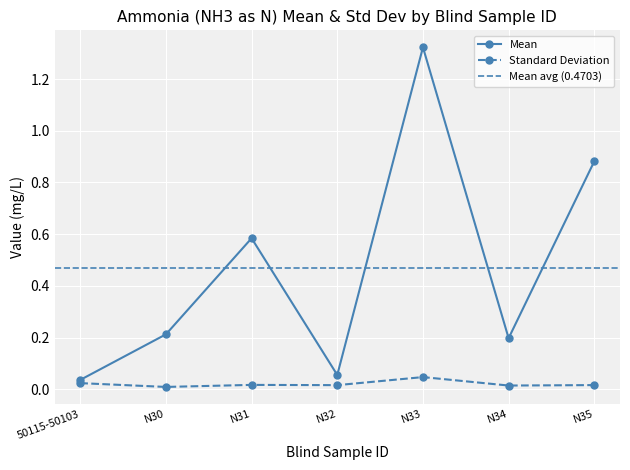

The value of Mean at N35 is 0.5. True or false?

False